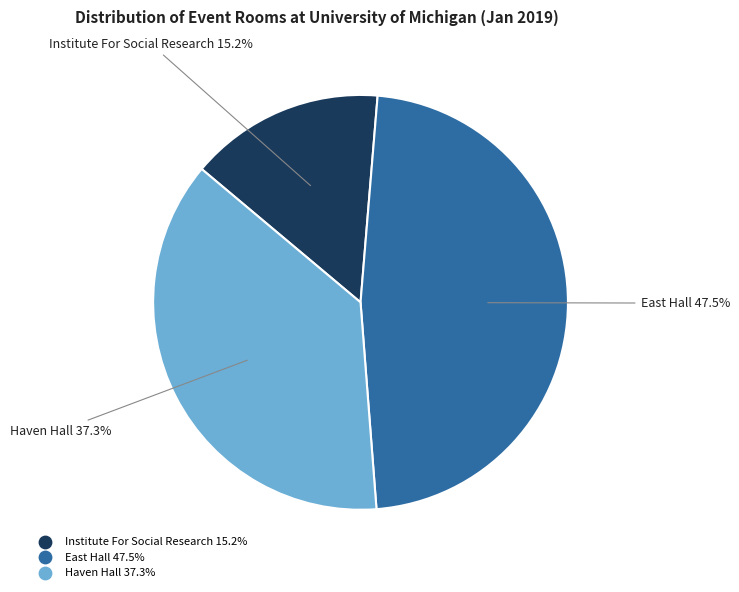

Between East Hall and Haven Hall, which is larger?

East Hall